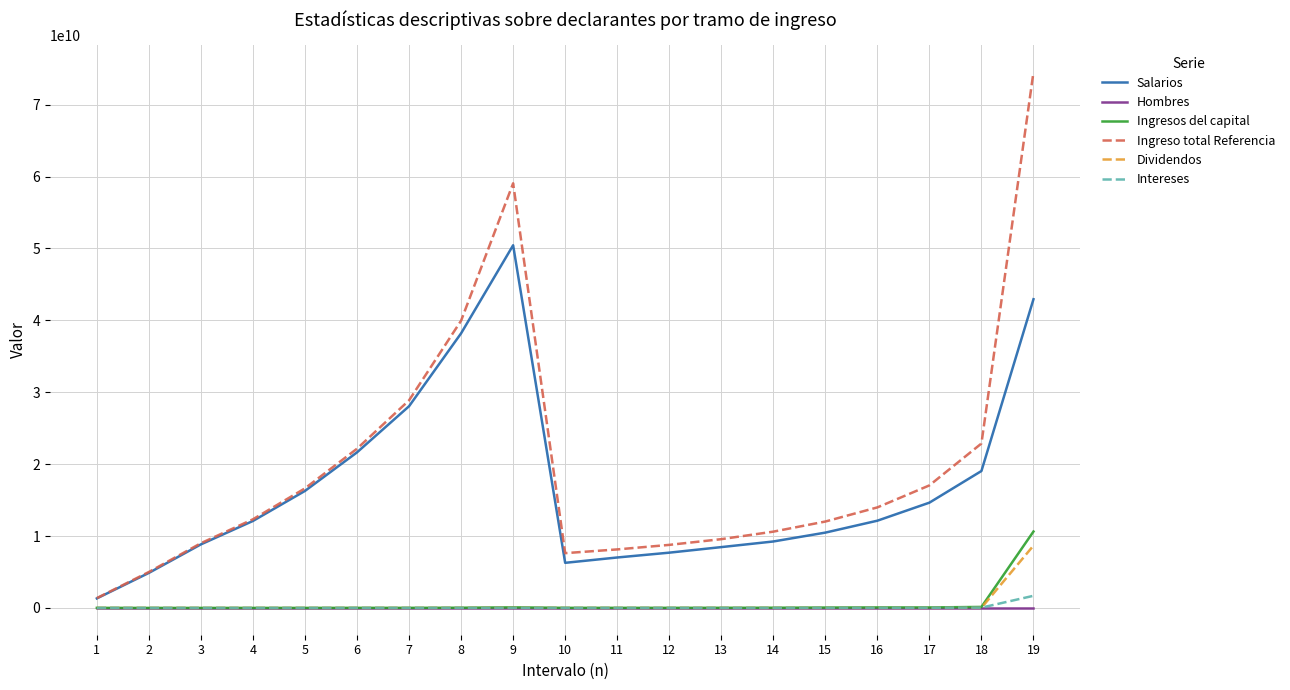

Which series has the widest spread of values?

Ingreso total Referencia